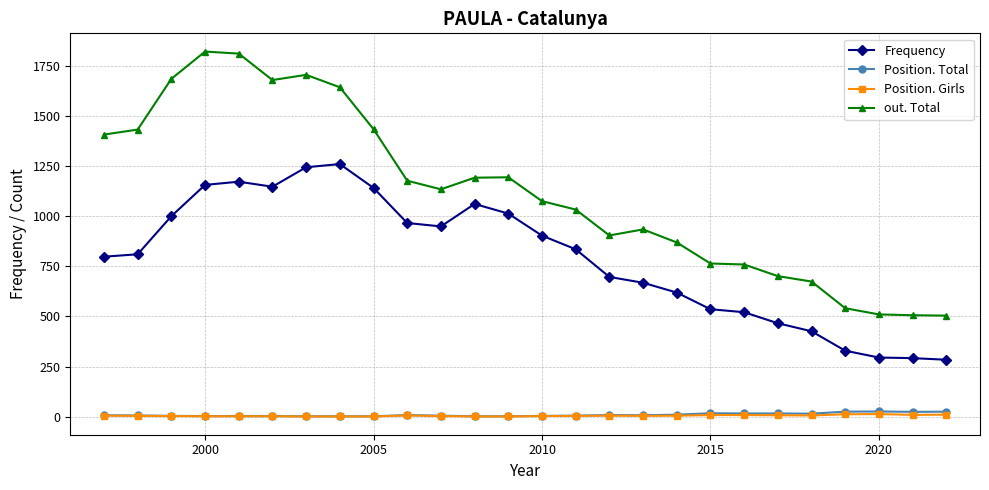

Which series has the widest spread of values?

out. Total